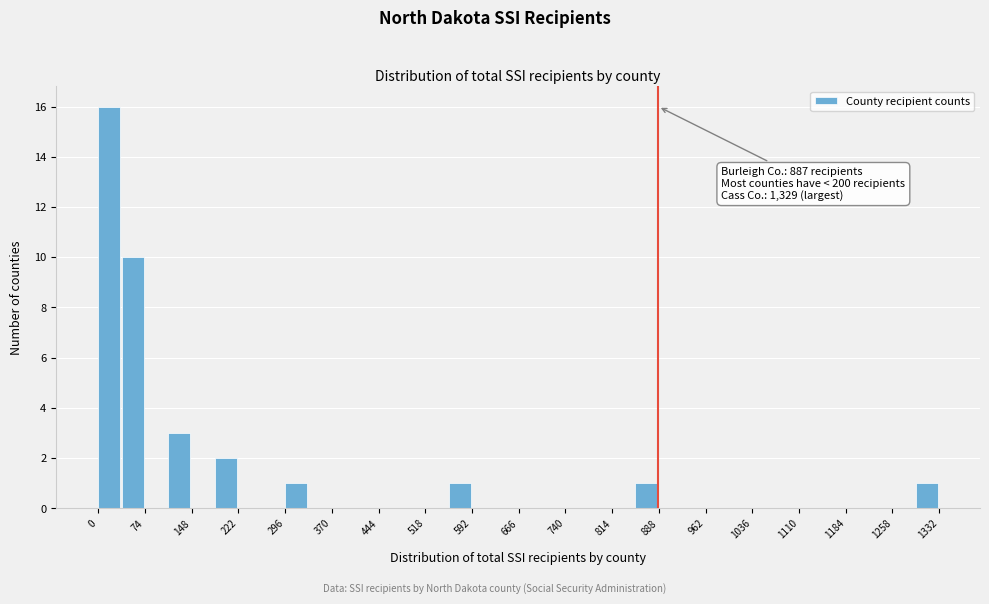

Around what value on the x-axis is the tallest bar? Give the approximate position of its centre, as read against the axis.

20